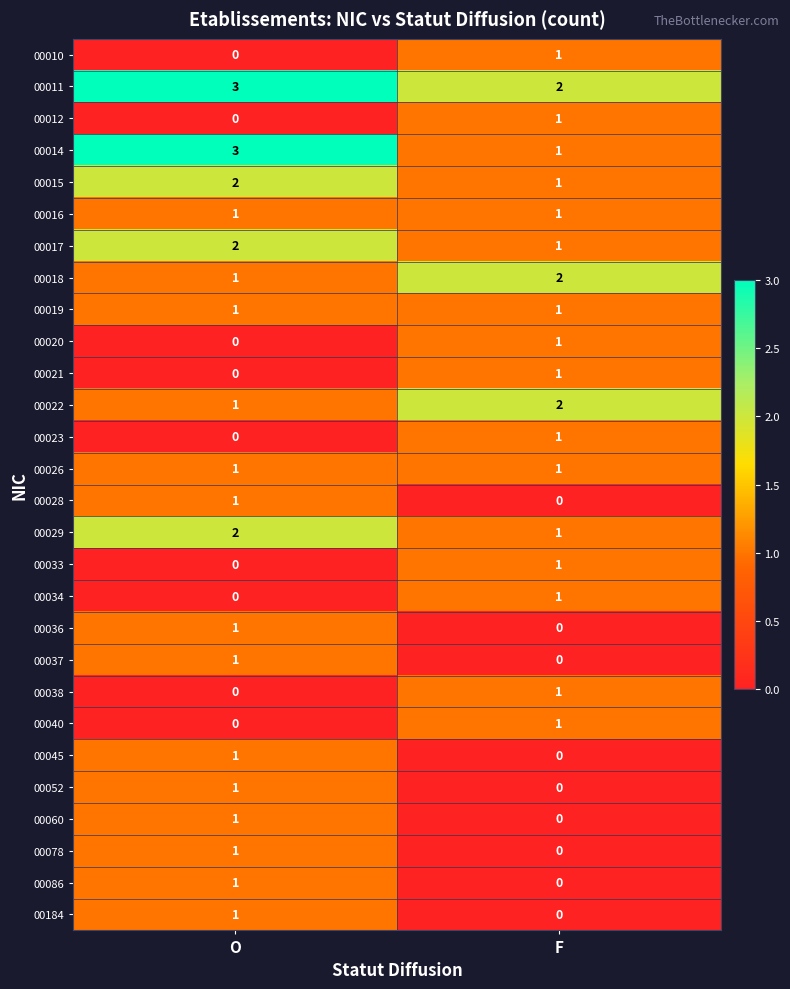

Where is 00038 nearest to the value 0?

O